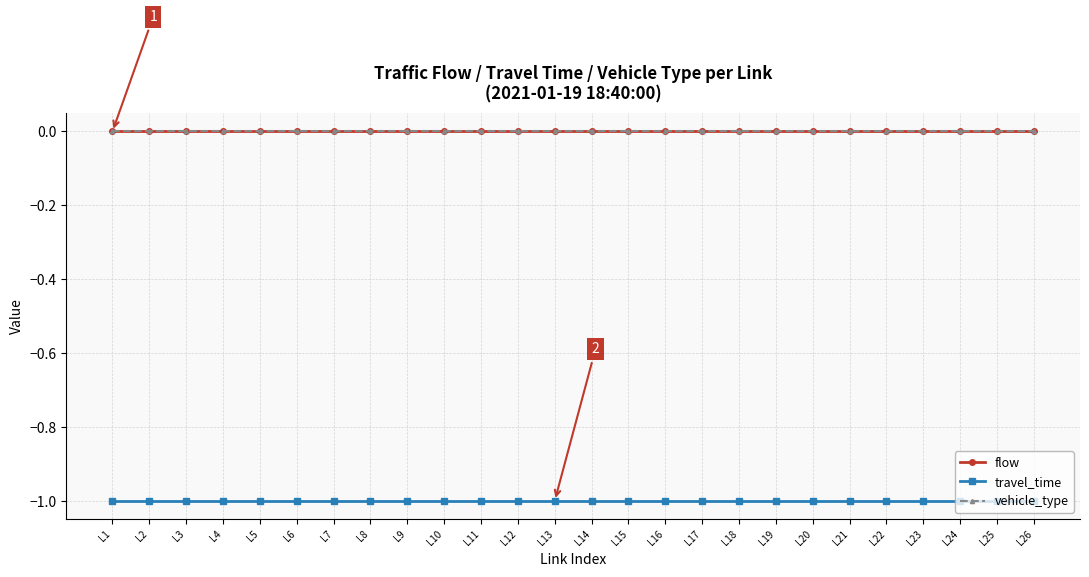

What is the average value of the travel_time series?

-1